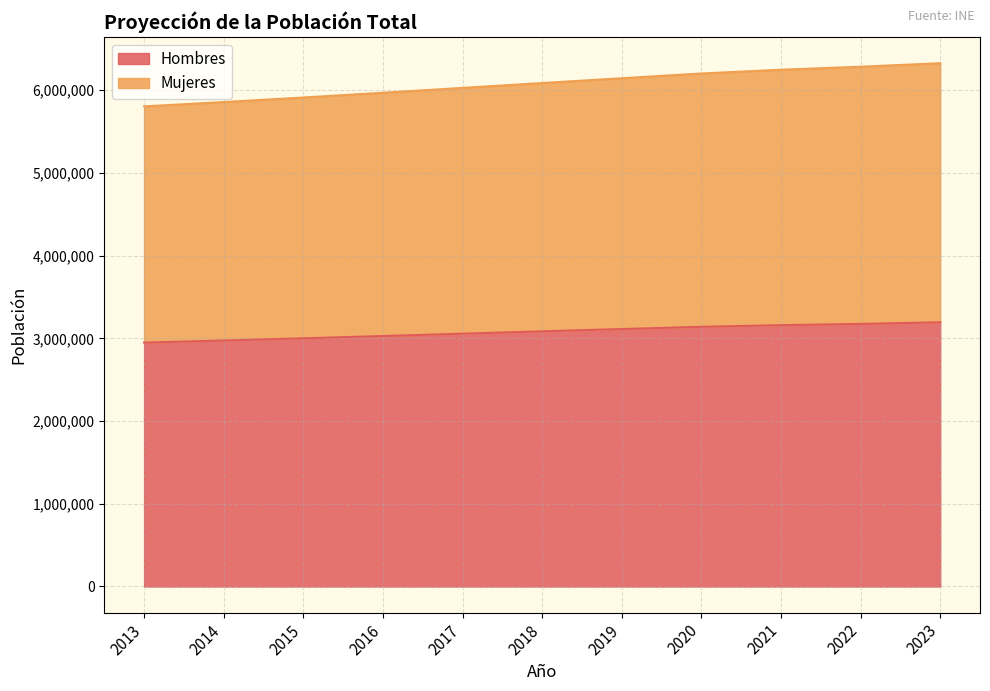

Rank the categories by Mujeres value from lowest to highest.

2013, 2014, 2015, 2016, 2017, 2018, 2019, 2020, 2021, 2022, 2023